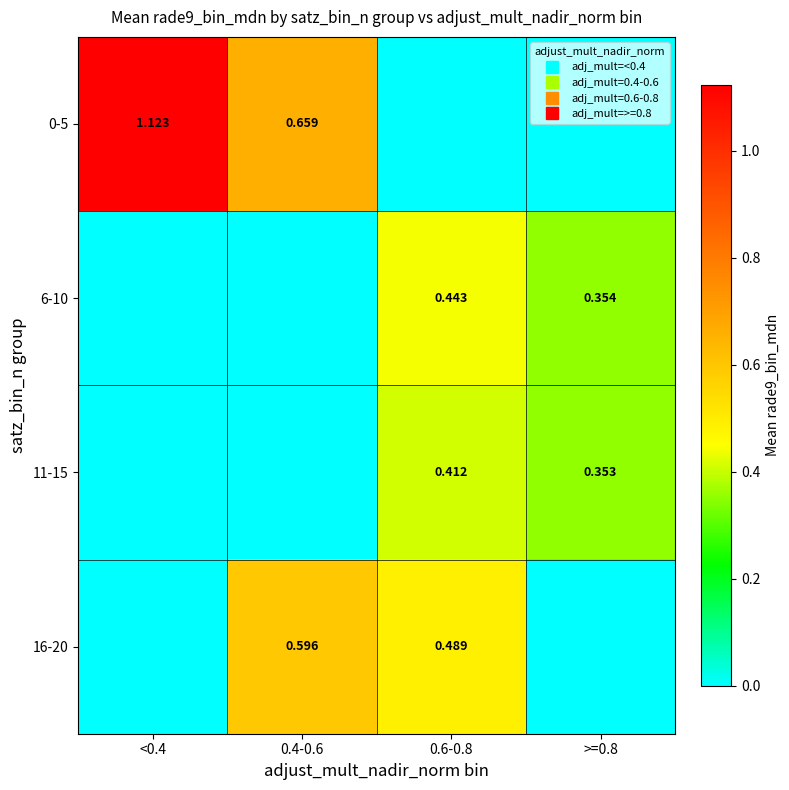

Which label corresponds to the smallest value in the chart?

0.6-0.8